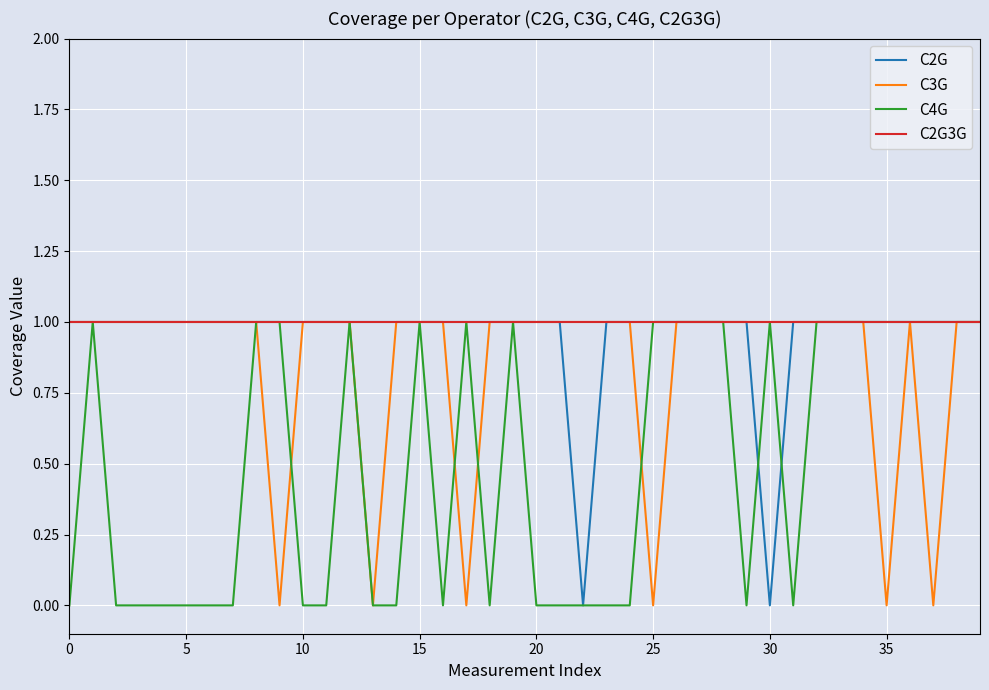

What are all the series names shown in the legend?

C2G, C3G, C4G, C2G3G